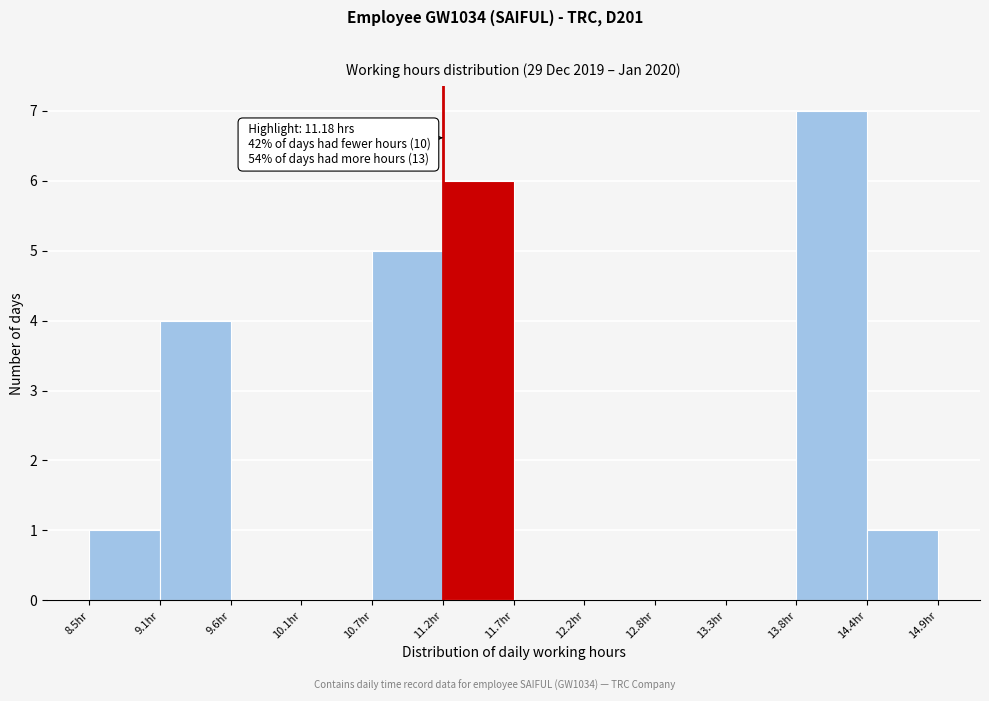

Which range on the x-axis has the tallest bar?

13.83 to 14.36